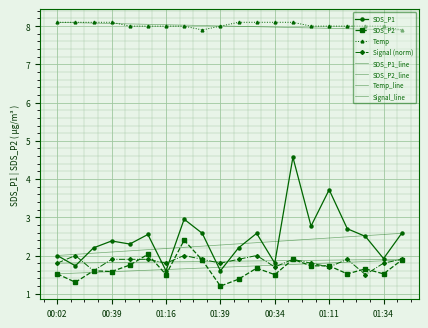

What is the label of the 11th point from the left?

00:07